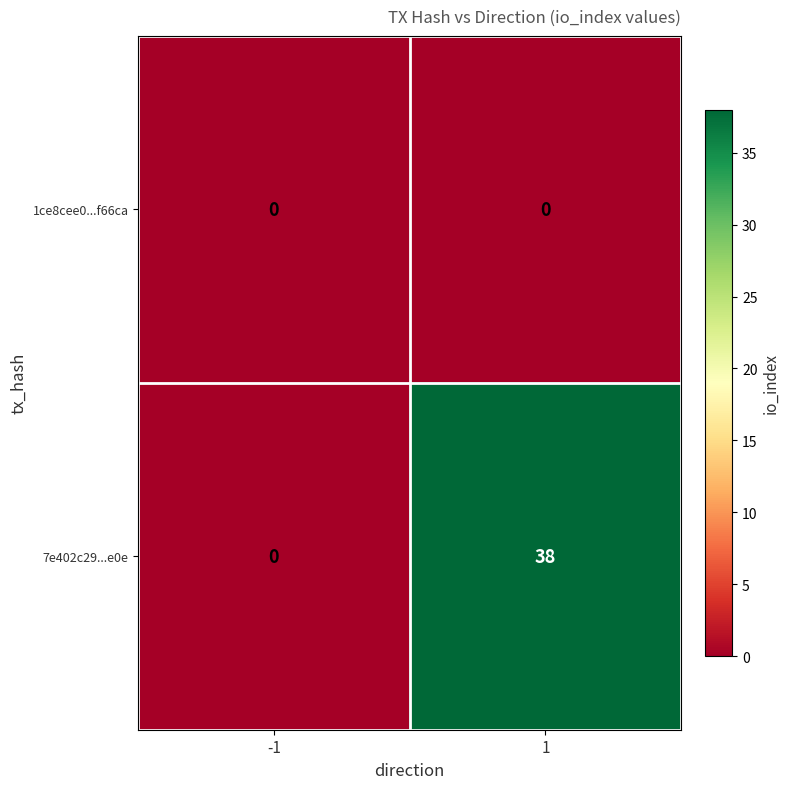

Read the 7e402c29...e0e value at 1.

38